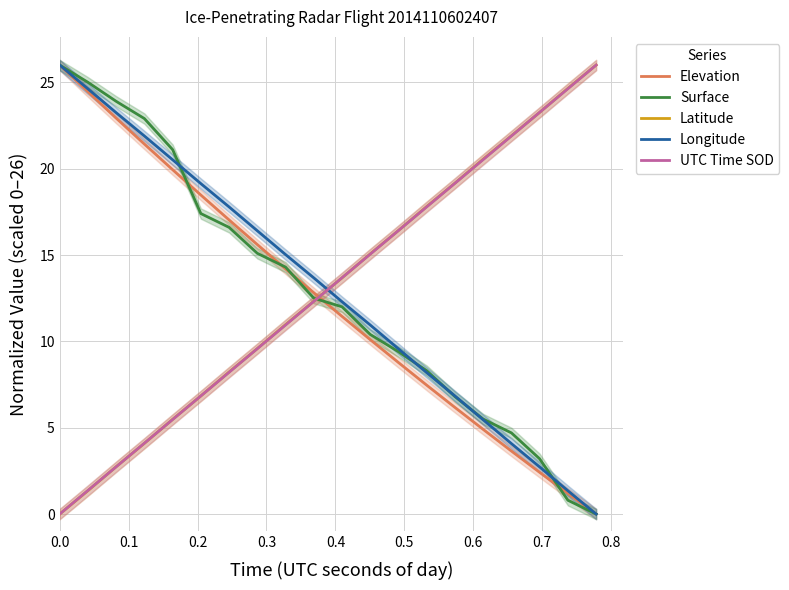

After their last crossing, which series has the higher values: UTC Time SOD or Elevation?

UTC Time SOD